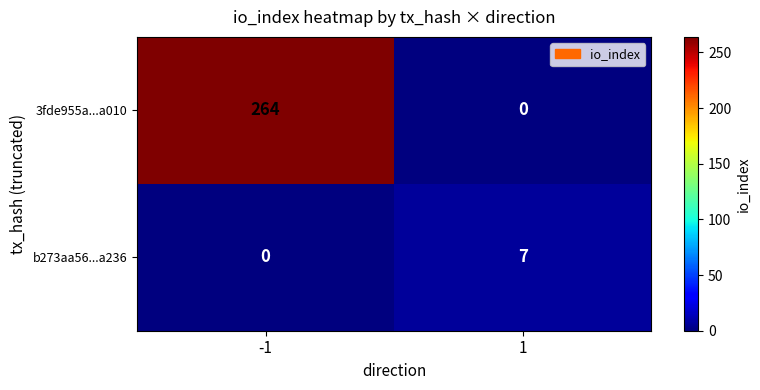

Reading left to right, extract all data points from this chart.

3fde955a...a010: -1=264	1=0
b273aa56...a236: -1=0	1=7